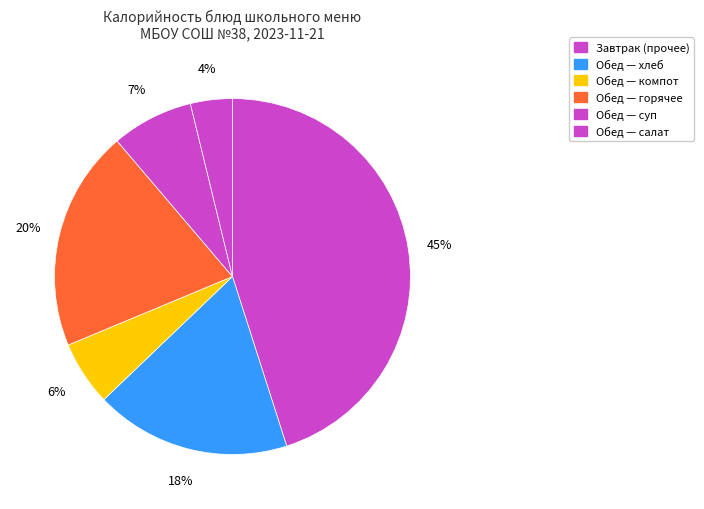

Which slice is the largest?

Завтрак (прочее)